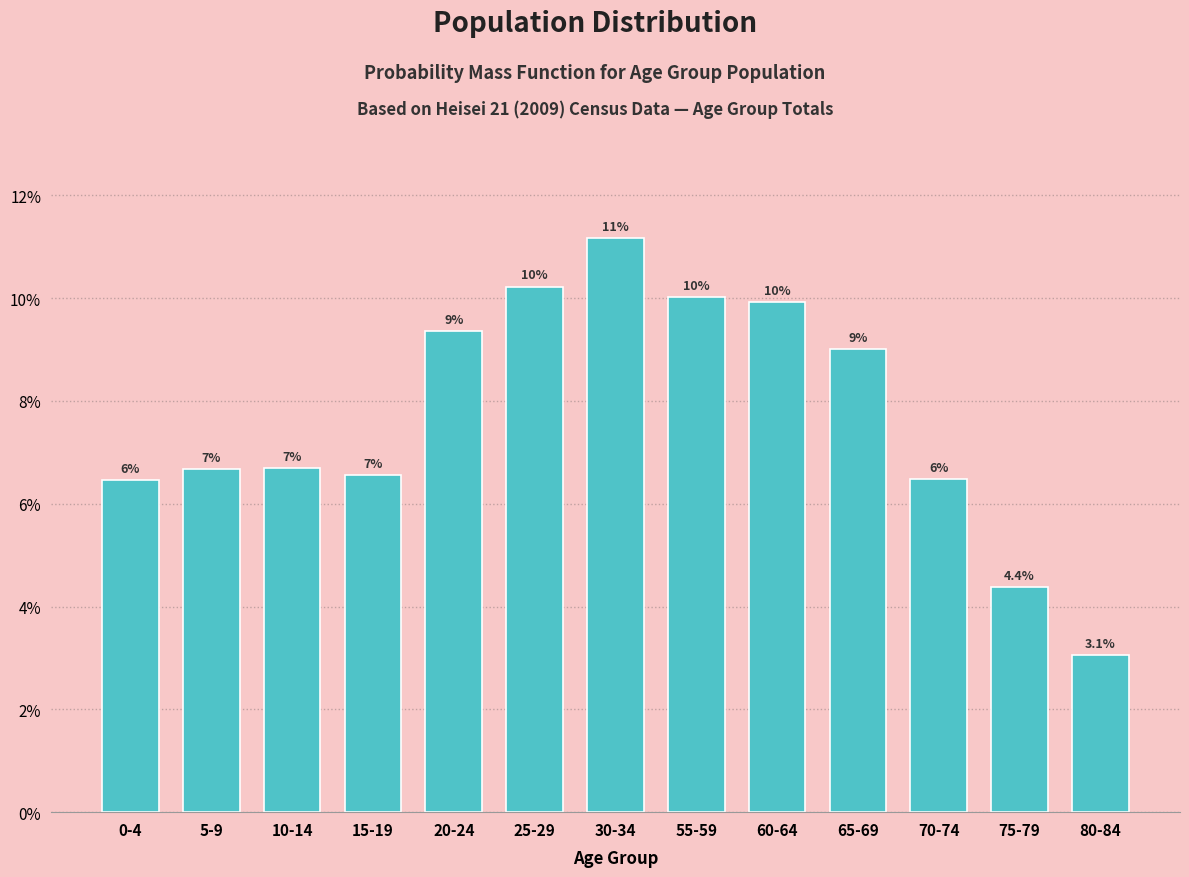

What is the approximate value at 75-79?

4.4